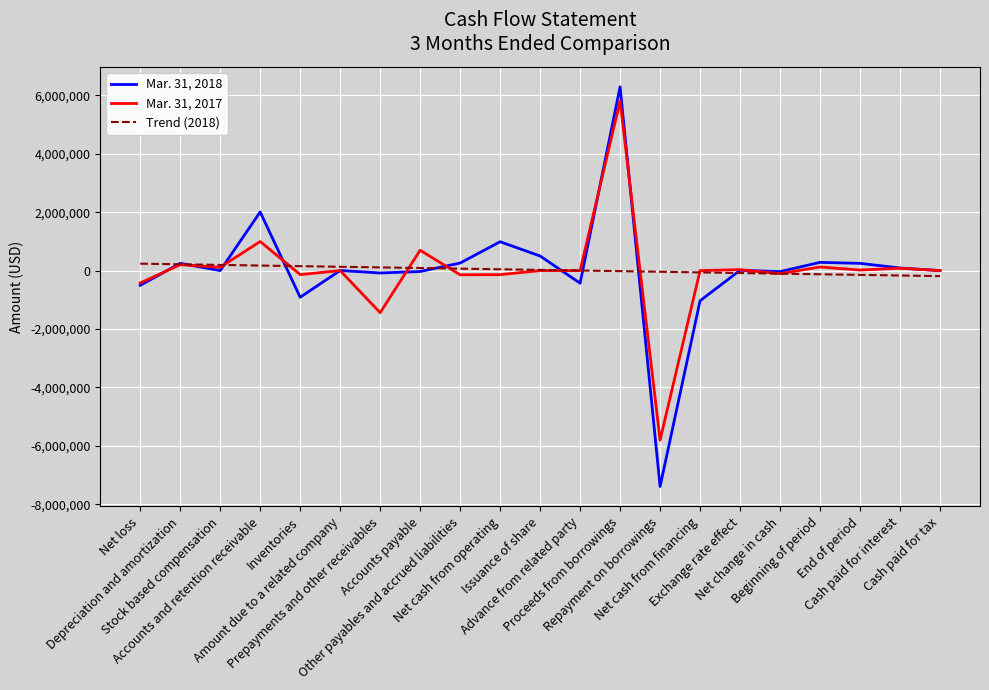

What are all the series names shown in the legend?

Mar. 31, 2018, Mar. 31, 2017, Trend (2018)